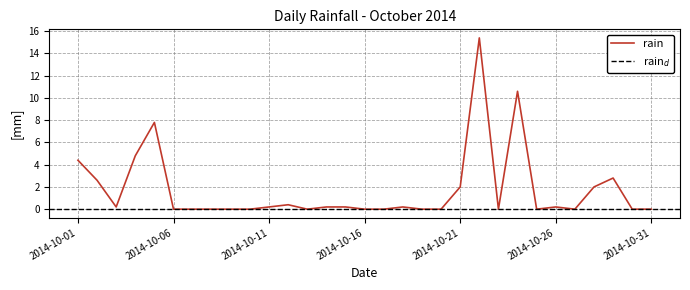

At which category does the data reach its first local peak?

2014-10-05